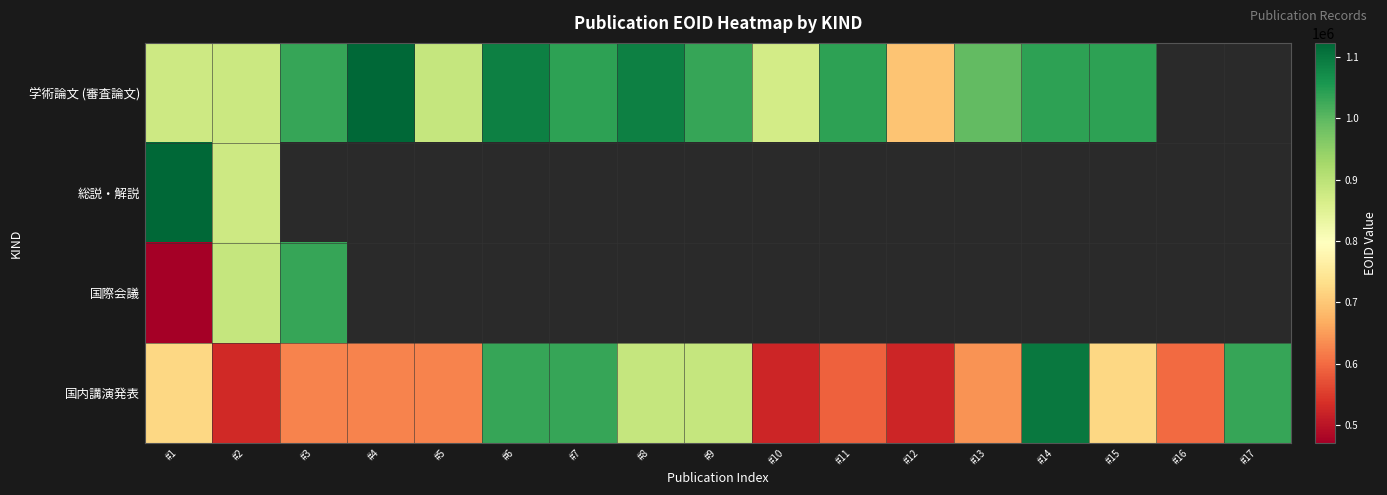

At which category does the chart reach its peak across all series?

#1